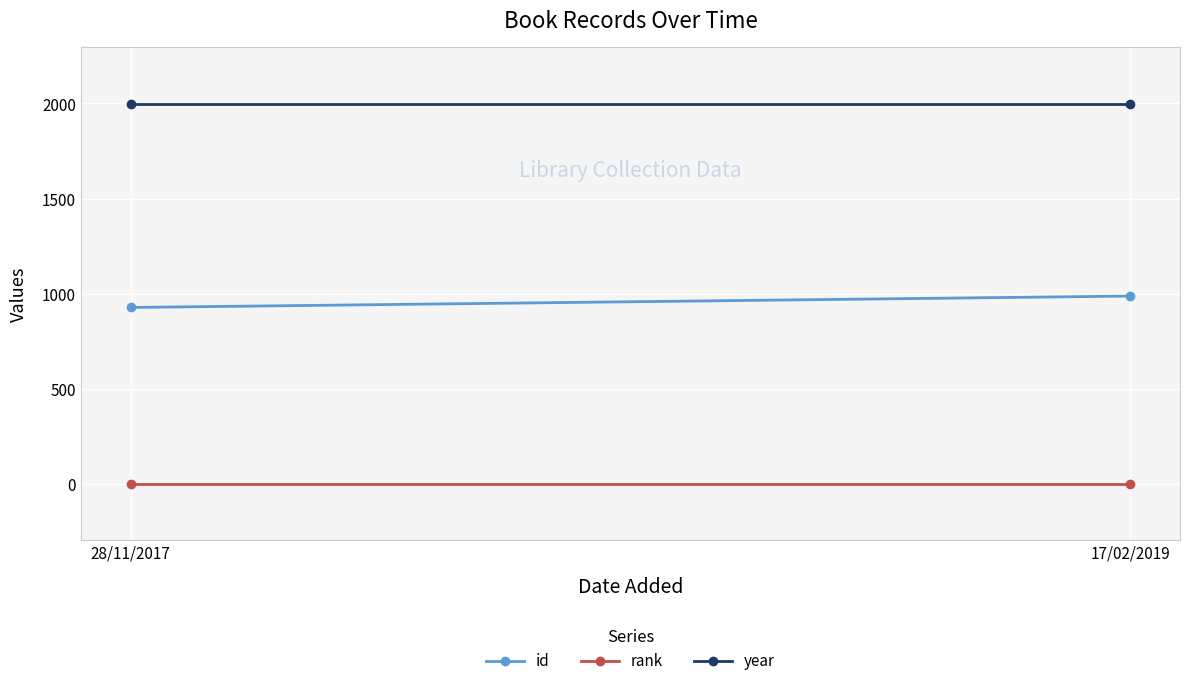

At which category is the sum across all series the highest?

17/02/2019